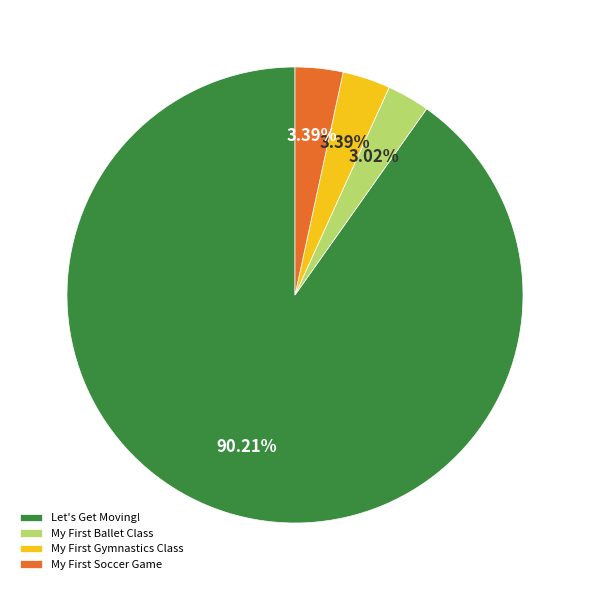

How many segments does this pie chart have?

4